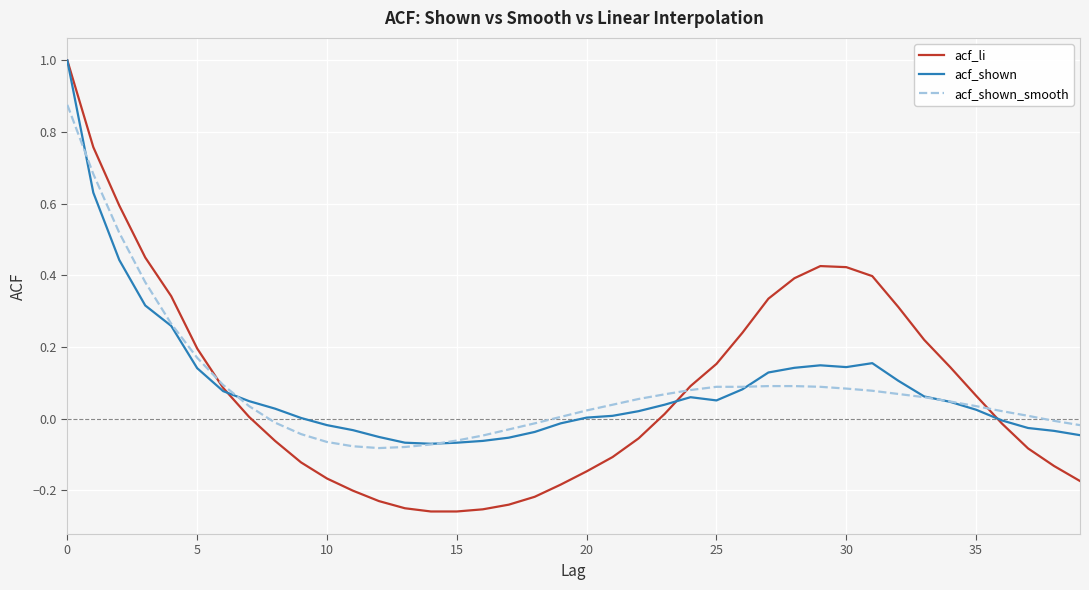

Which series has the widest spread of values?

acf_li